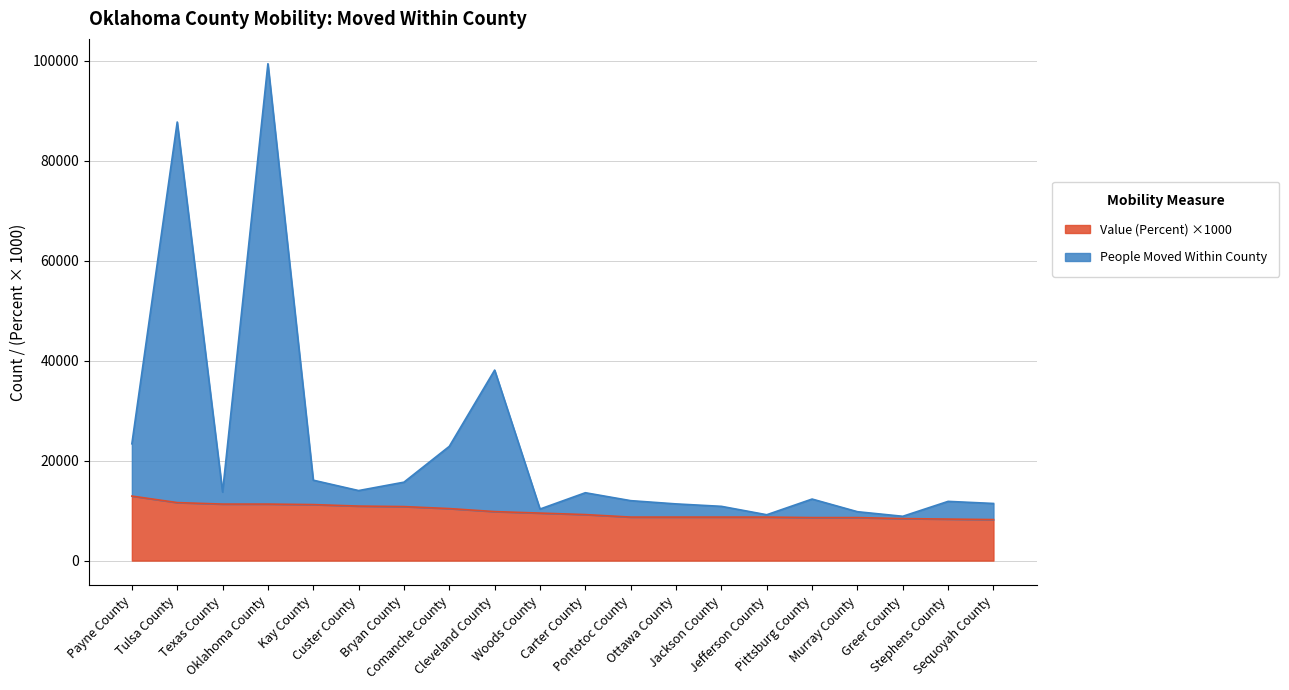

What is the difference between the highest and lowest values at Texas County?

2411